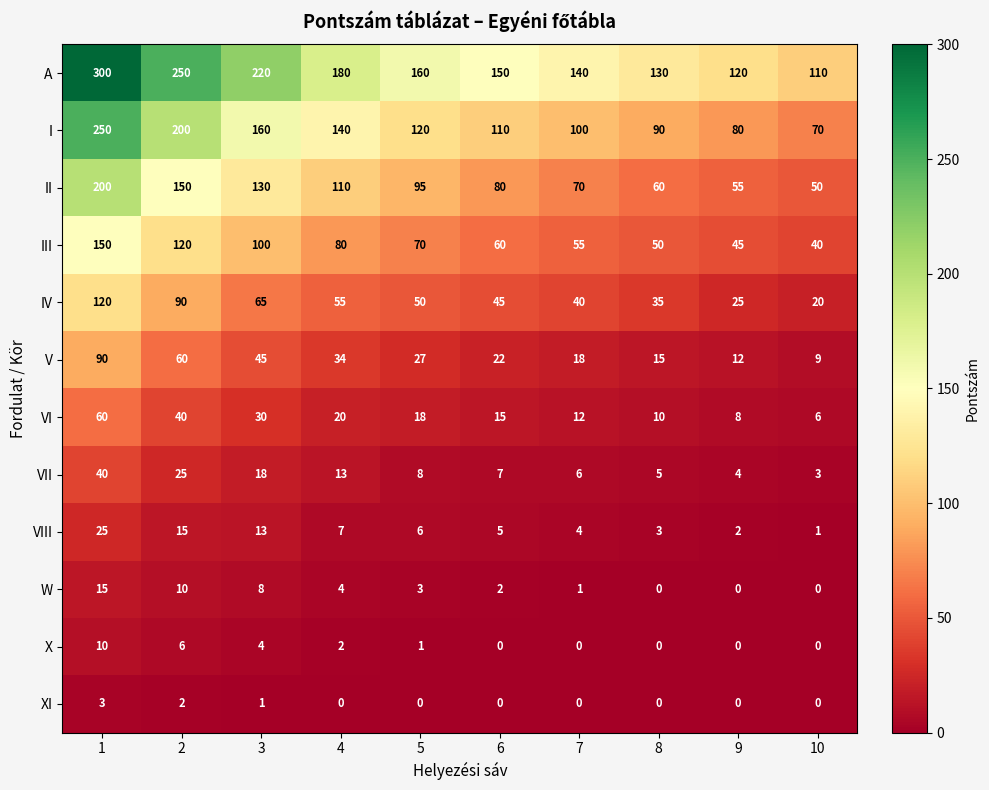

Which series has the widest spread of values?

A